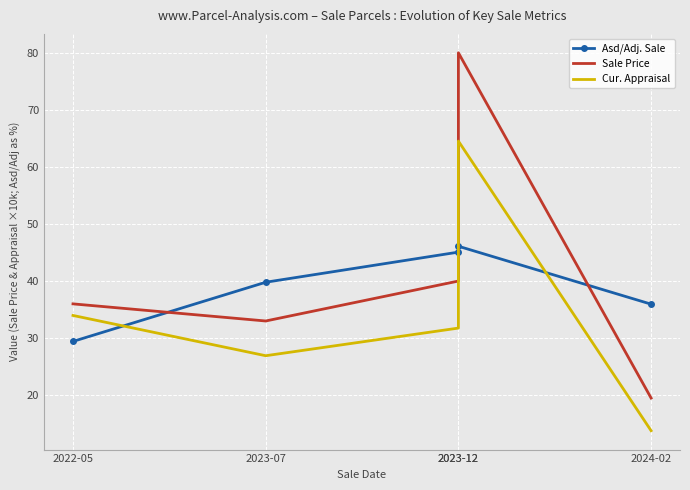

At which label does Sale Price reach its peak?

2023-12